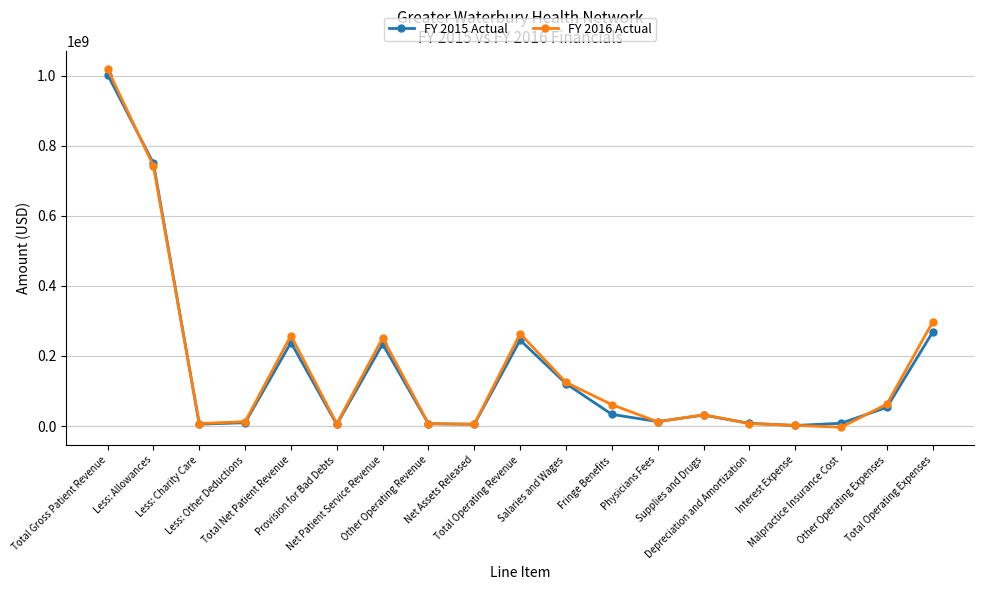

What are all the series names shown in the legend?

FY 2015 Actual, FY 2016 Actual